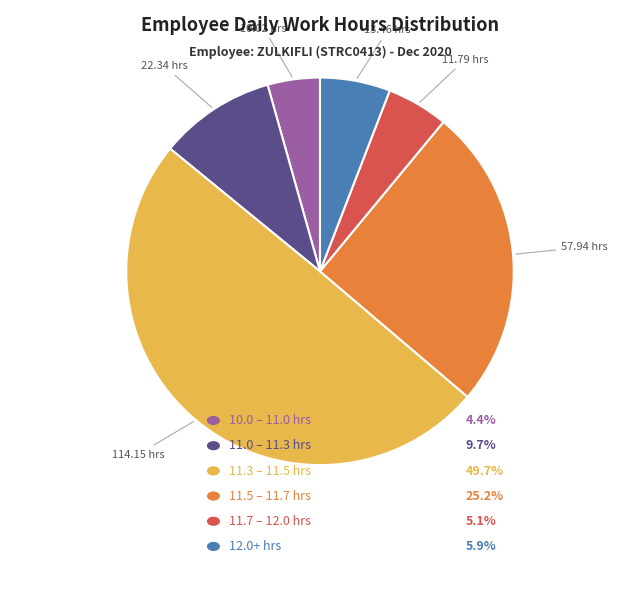

True or false: Fri (25) accounts for 16% of the total.

False